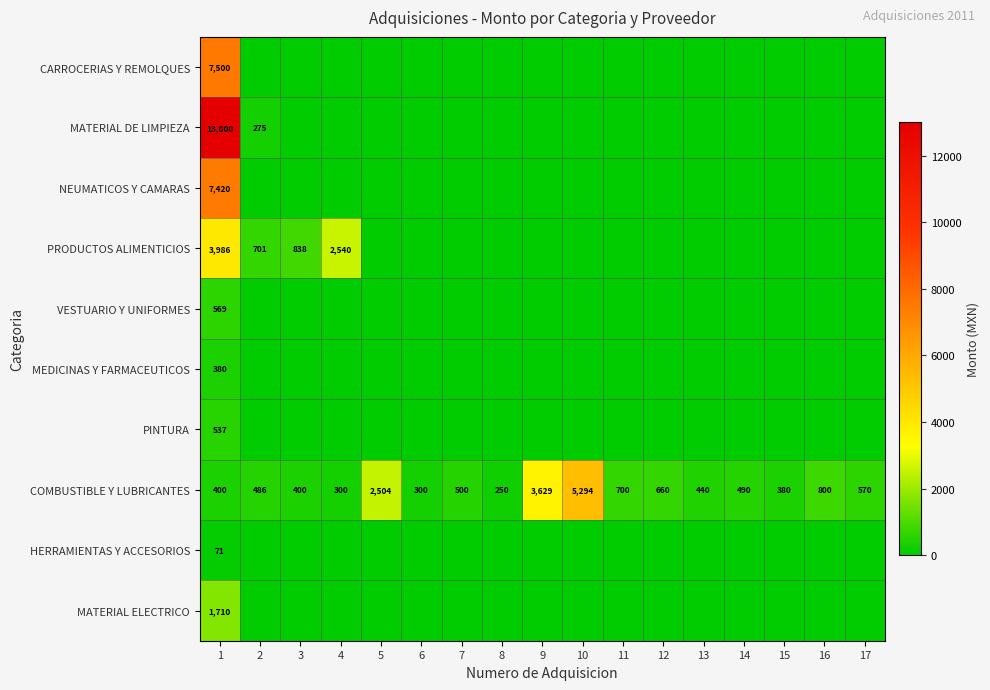

What is the total value across all series at 1?

35573